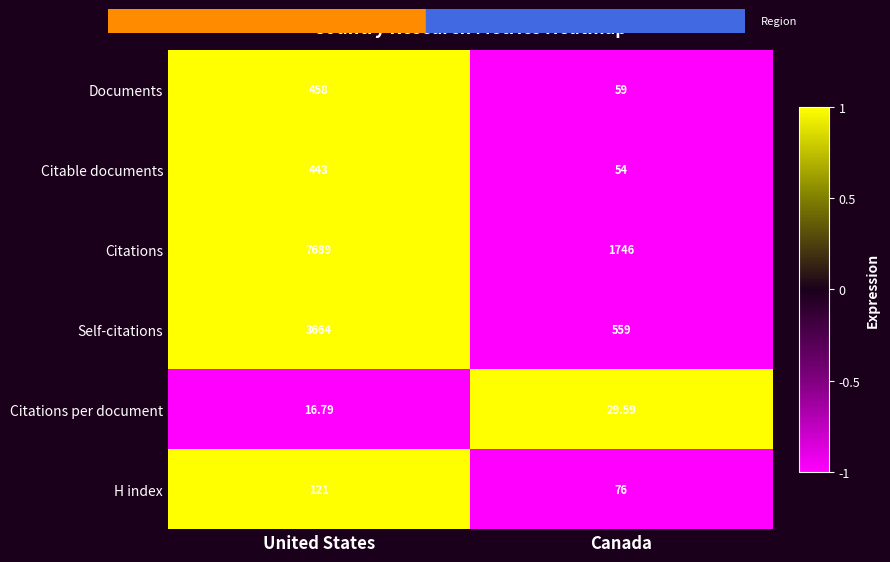

Which label corresponds to the largest value in the chart?

United States